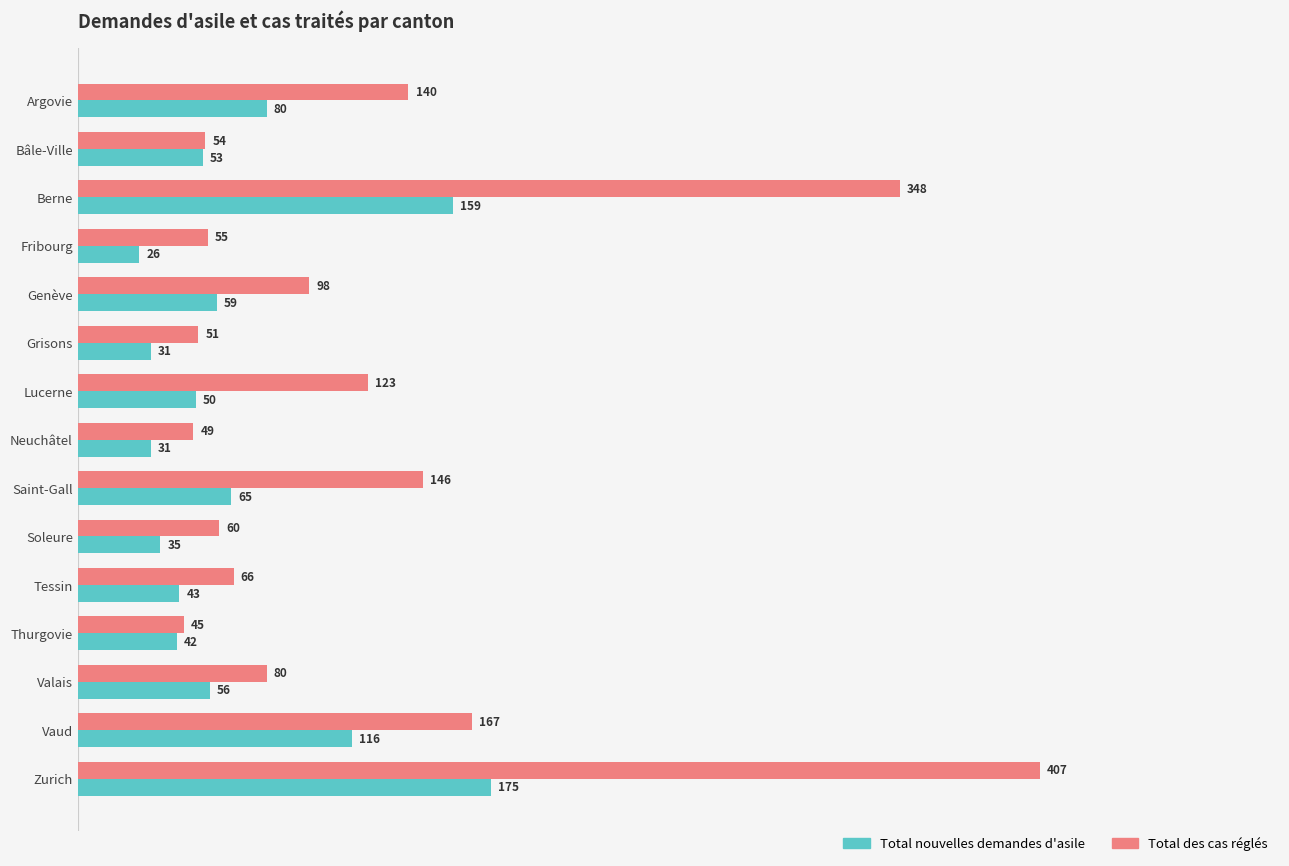

Is the value of Total des cas réglés at Berne greater than the value of Total nouvelles demandes d'asile at Bâle-Ville?

Yes